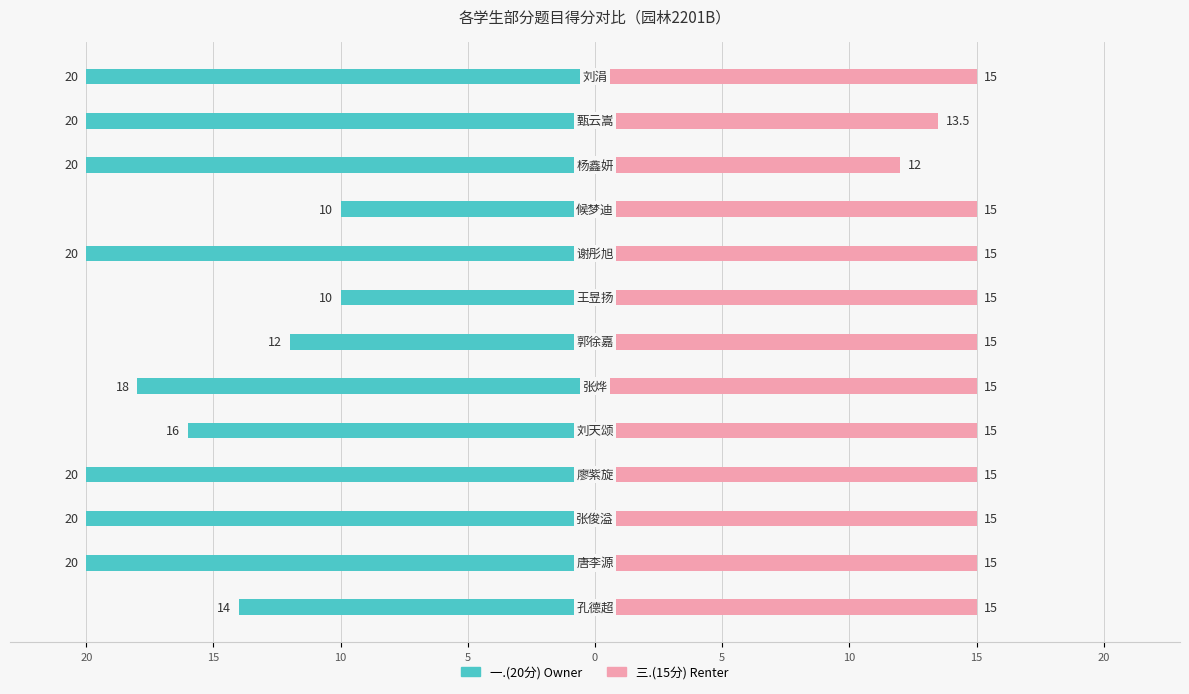

How many bars are there in each group?

2